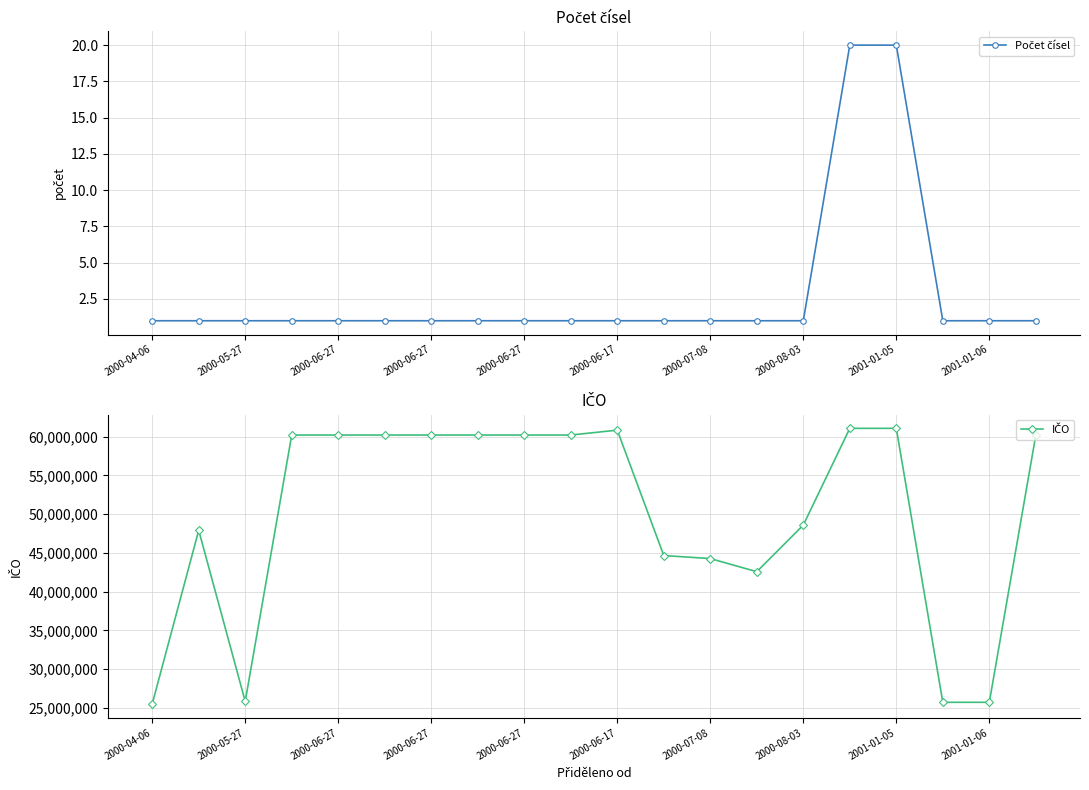

True or false: IČO has a value of 44657510 at 11.

True